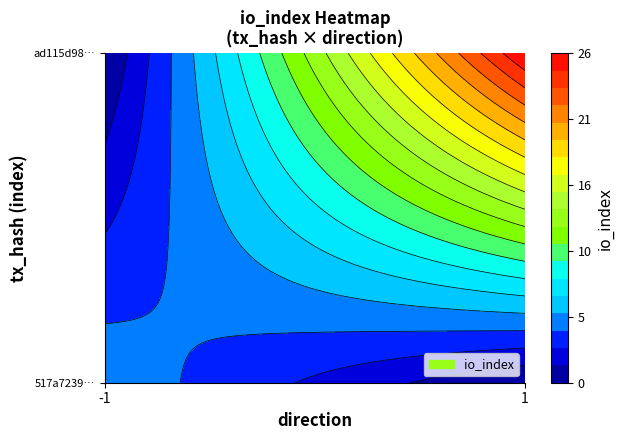

Reading left to right, list all the values displayed in this chart.

517a7239b394d594b2ab701ee26b1930ef23cc9: direction=-1	io_index=5
ad115d9817e5553fb9fbd20ea2fb86d279bf65f: direction=1	io_index=26